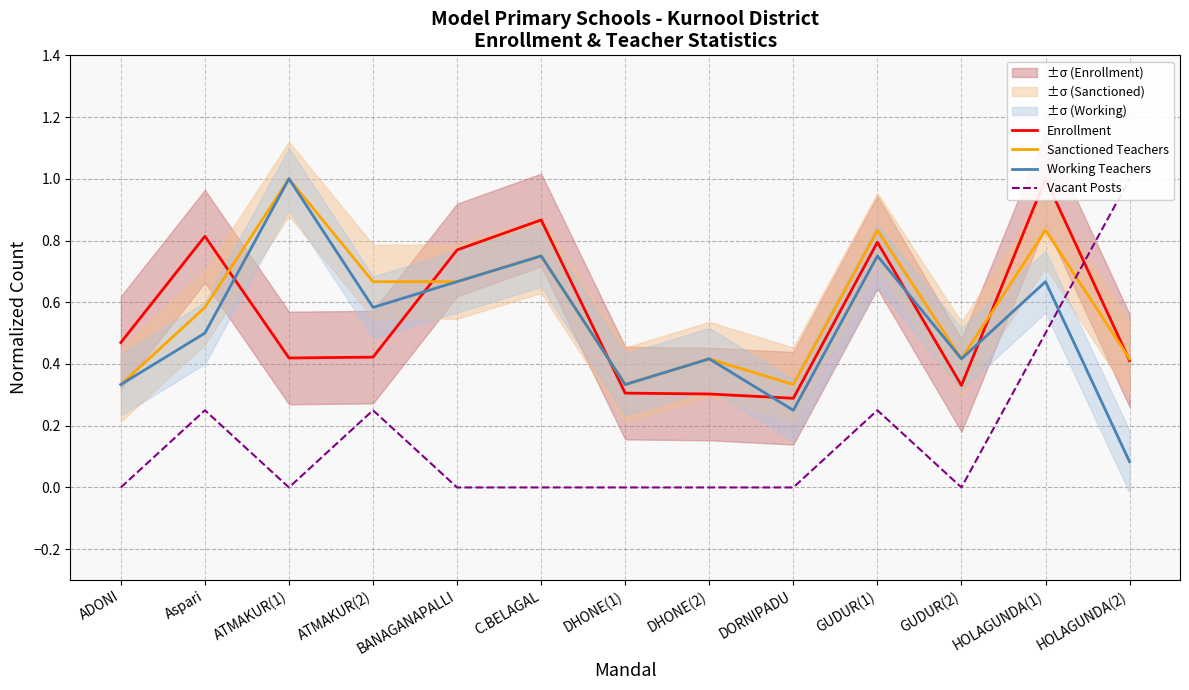

Which series has the largest total across all categories?

Sanctioned Teachers